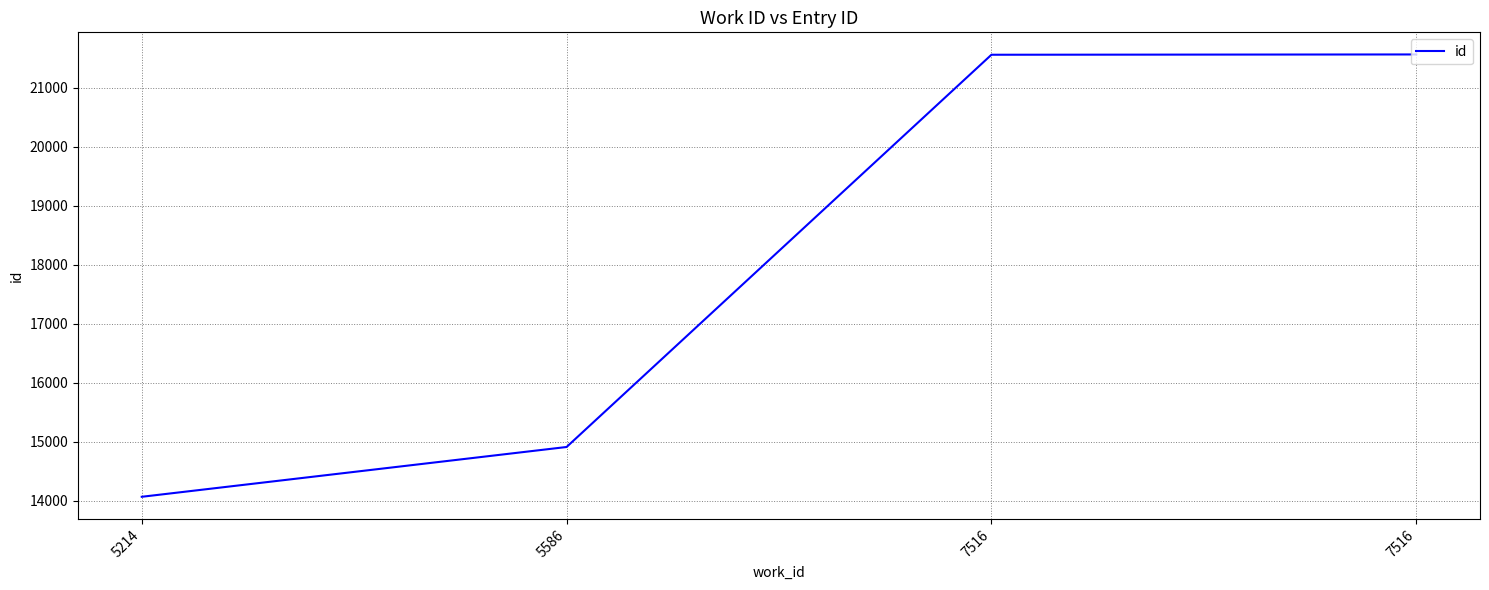

Does the chart display data point markers on the line(s)?

No